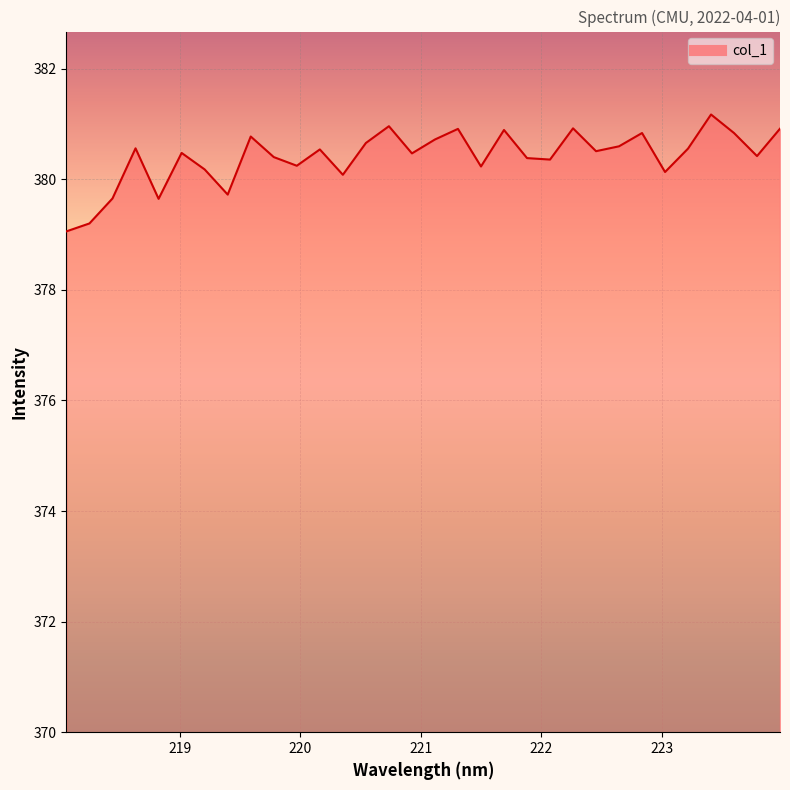

What is the difference between the maximum and minimum values?

2.1